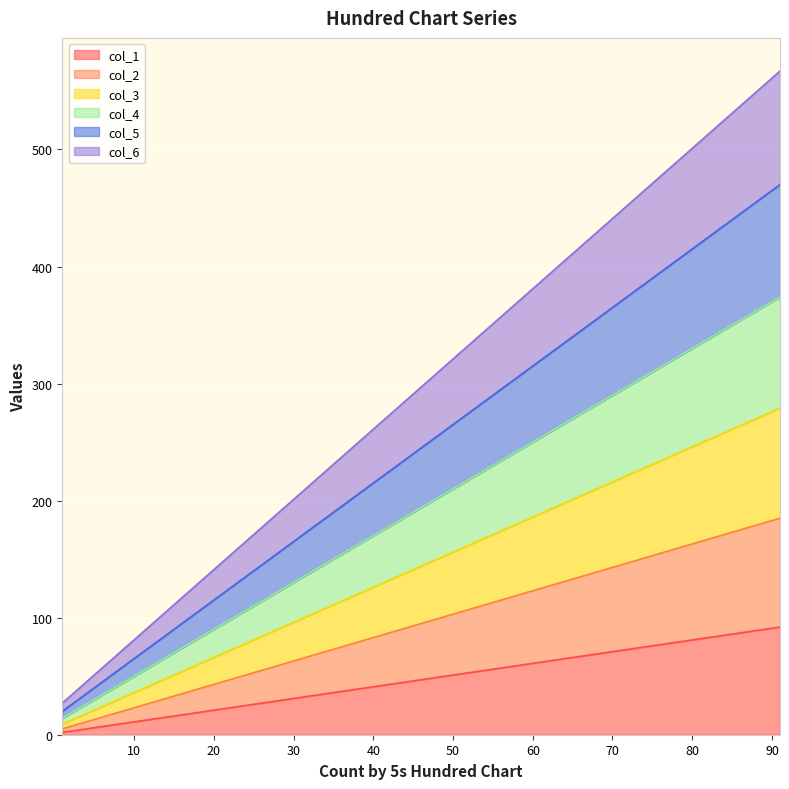

What is the approximate value of col_2 at 71, to the nearest 10?

140